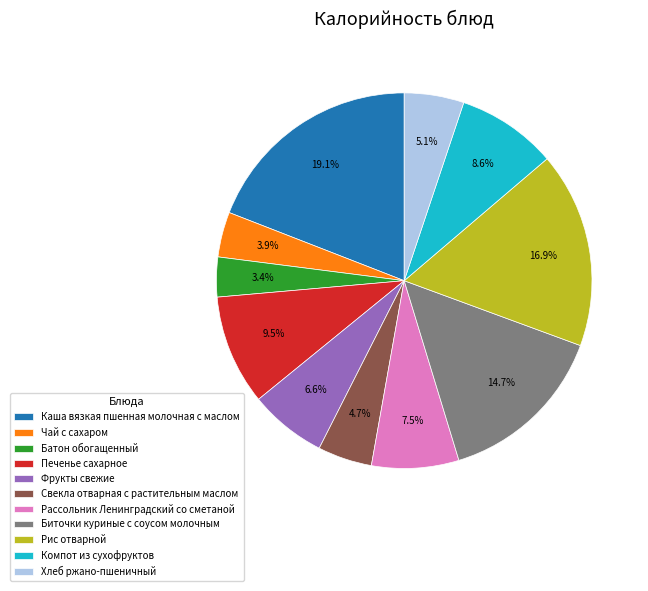

What is the largest slice in the pie chart?

Каша вязкая пшенная молочная с маслом